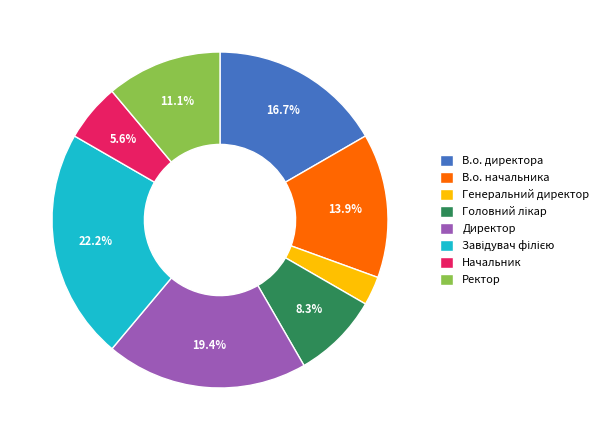

To the nearest percent, what percentage of the pie is В.о. начальника?

14%